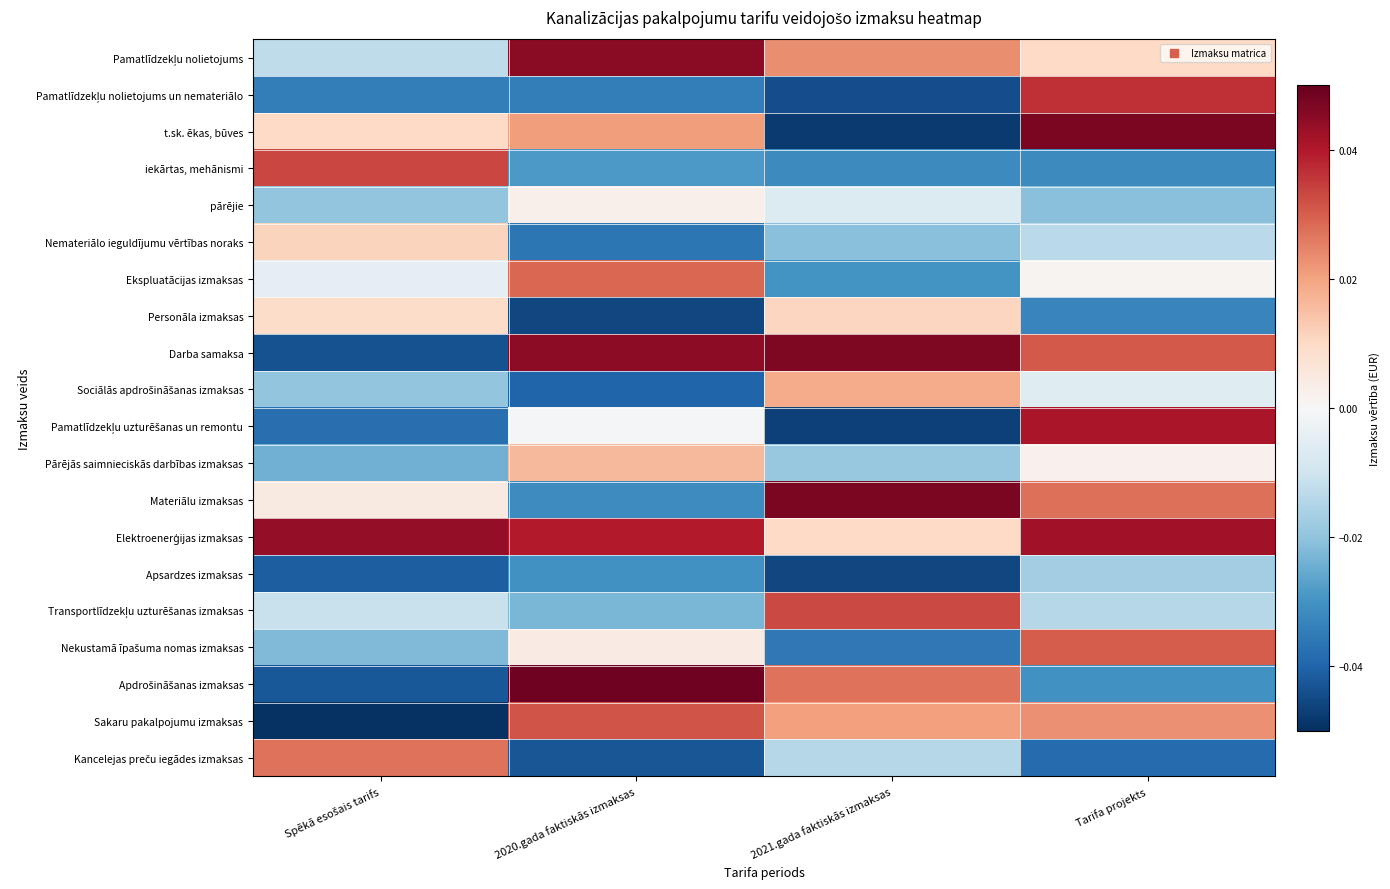

Which has a higher value, 2020.gada faktiskās izmaksas or 2021.gada faktiskās izmaksas?

2020.gada faktiskās izmaksas